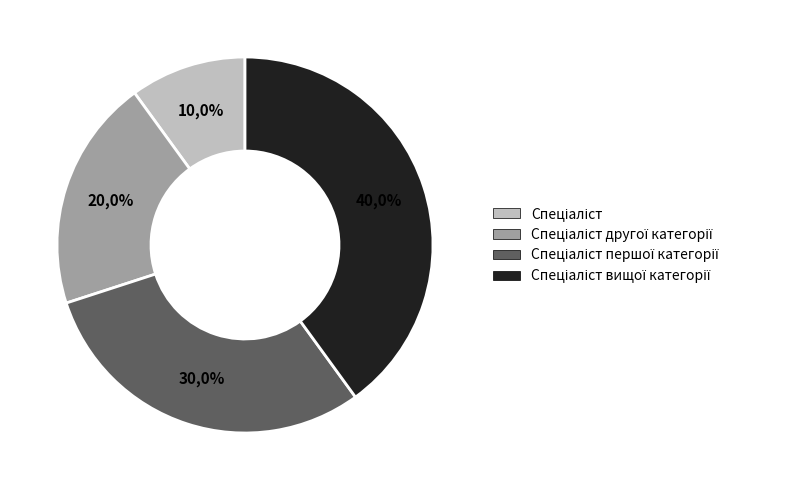

Rank the categories by value from lowest to highest.

Спеціаліст, Спеціаліст другої категорії, Спеціаліст першої категорії, Спеціаліст вищої категорії